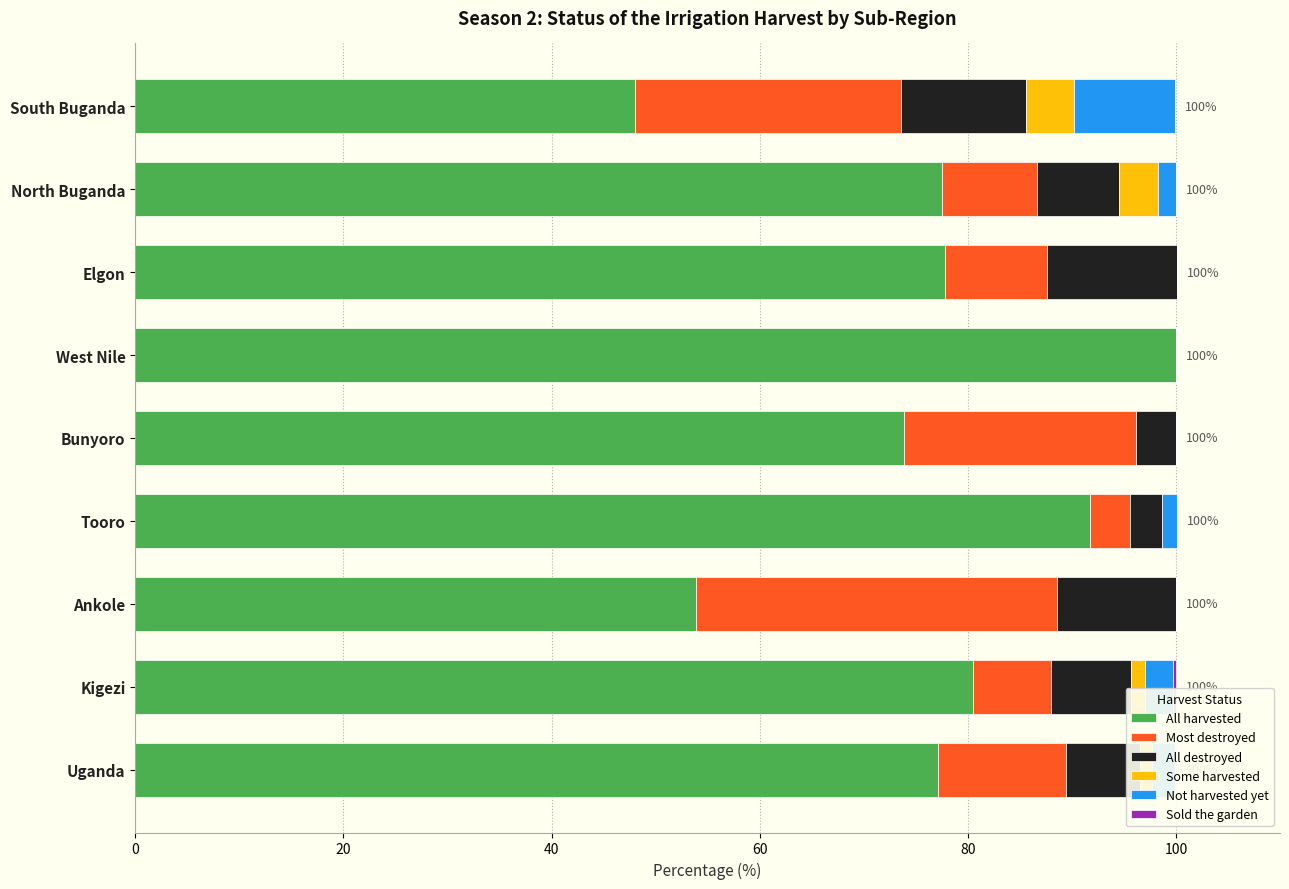

At which label does All harvested reach its peak?

West Nile